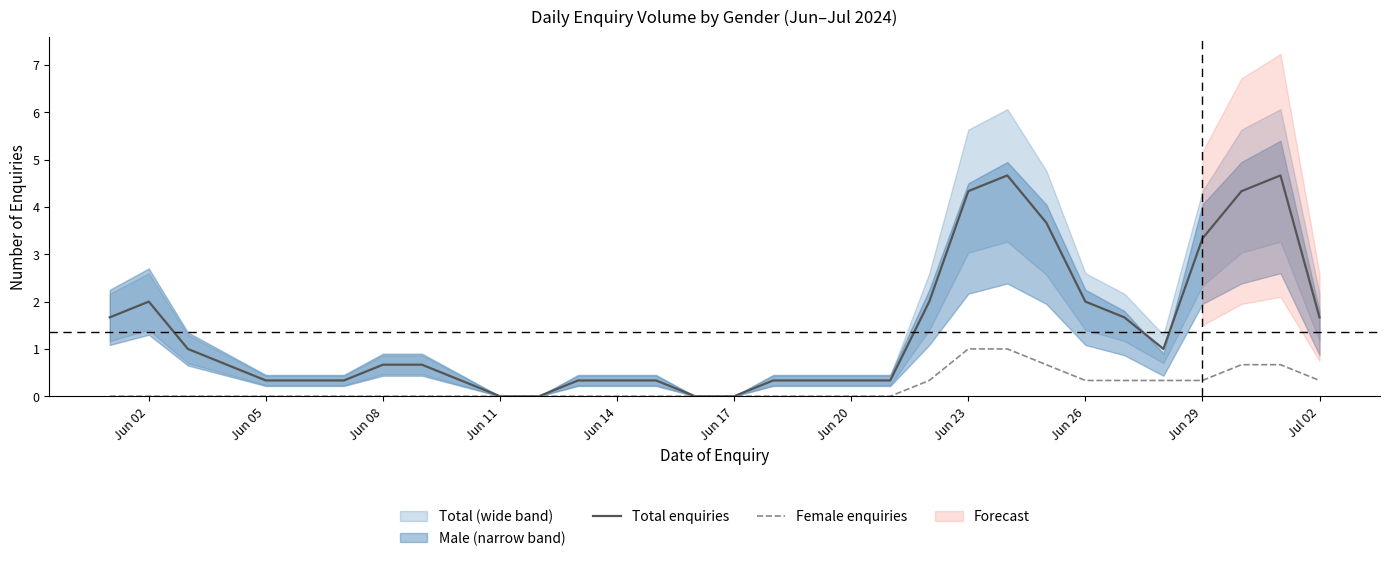

The Female enquiries series shows -0.6 at Jun 02. True or false?

False